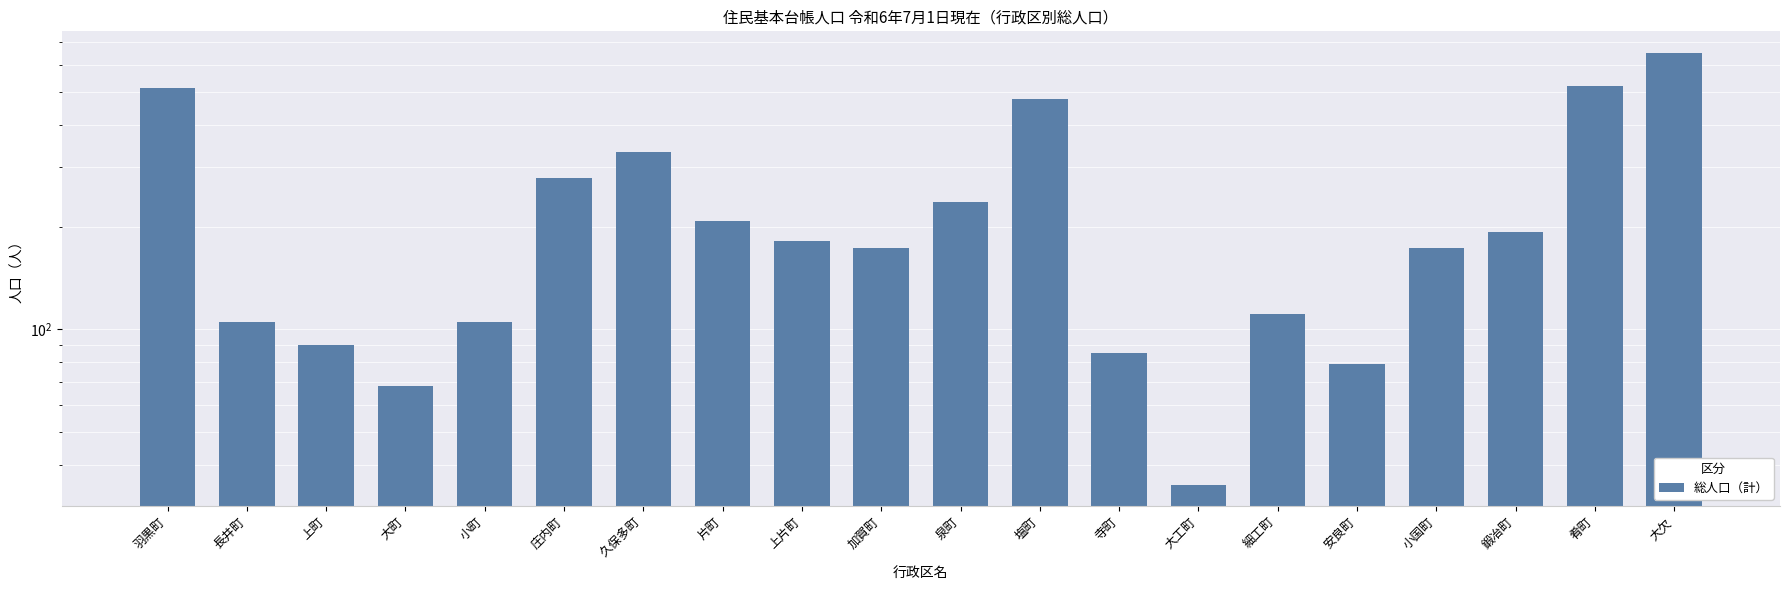

Rank the categories by value from highest to lowest.

大欠, 肴町, 羽黒町, 塩町, 久保多町, 庄内町, 泉町, 片町, 鍛冶町, 上片町, 加賀町, 小国町, 細工町, 長井町, 小町, 上町, 寺町, 安良町, 大町, 大工町